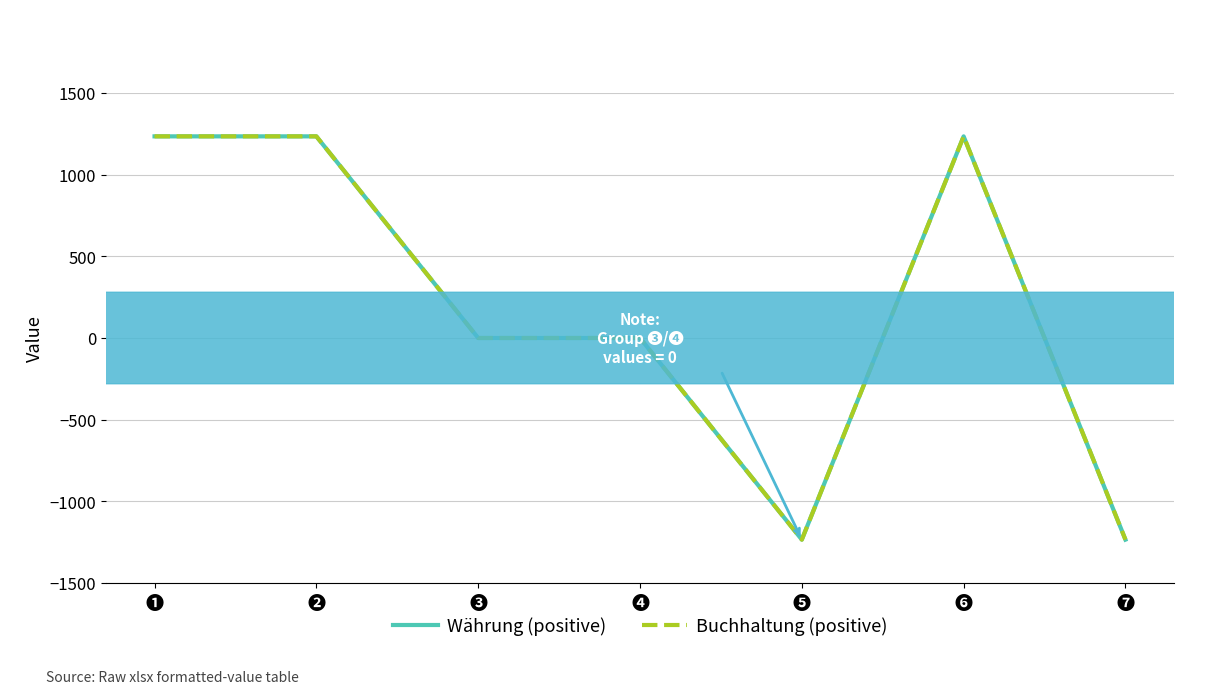

Is the value of Buchhaltung (positive) at ❻ greater than the value of Währung (positive) at ❺?

Yes